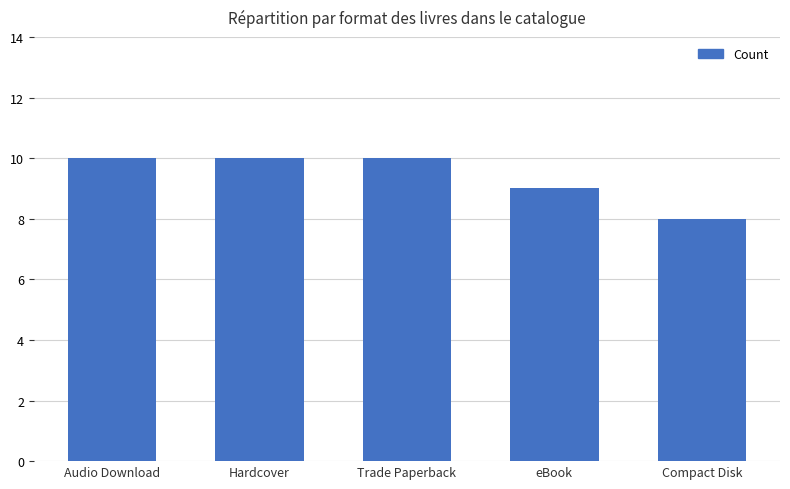

What is the sum of all values?

47